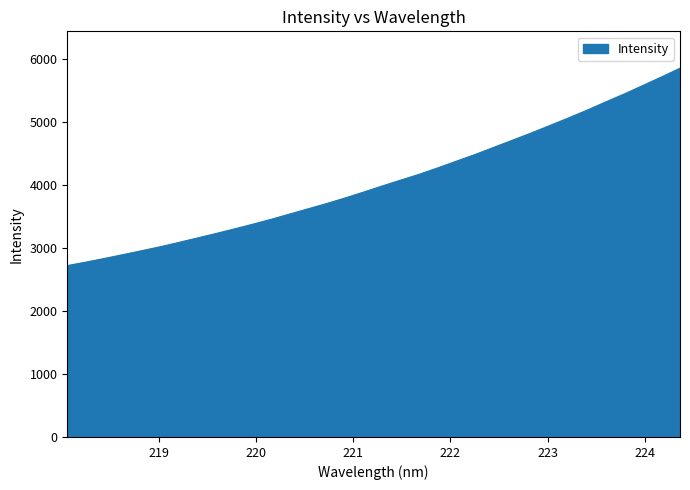

What is the minimum value shown in the chart?

2720.4